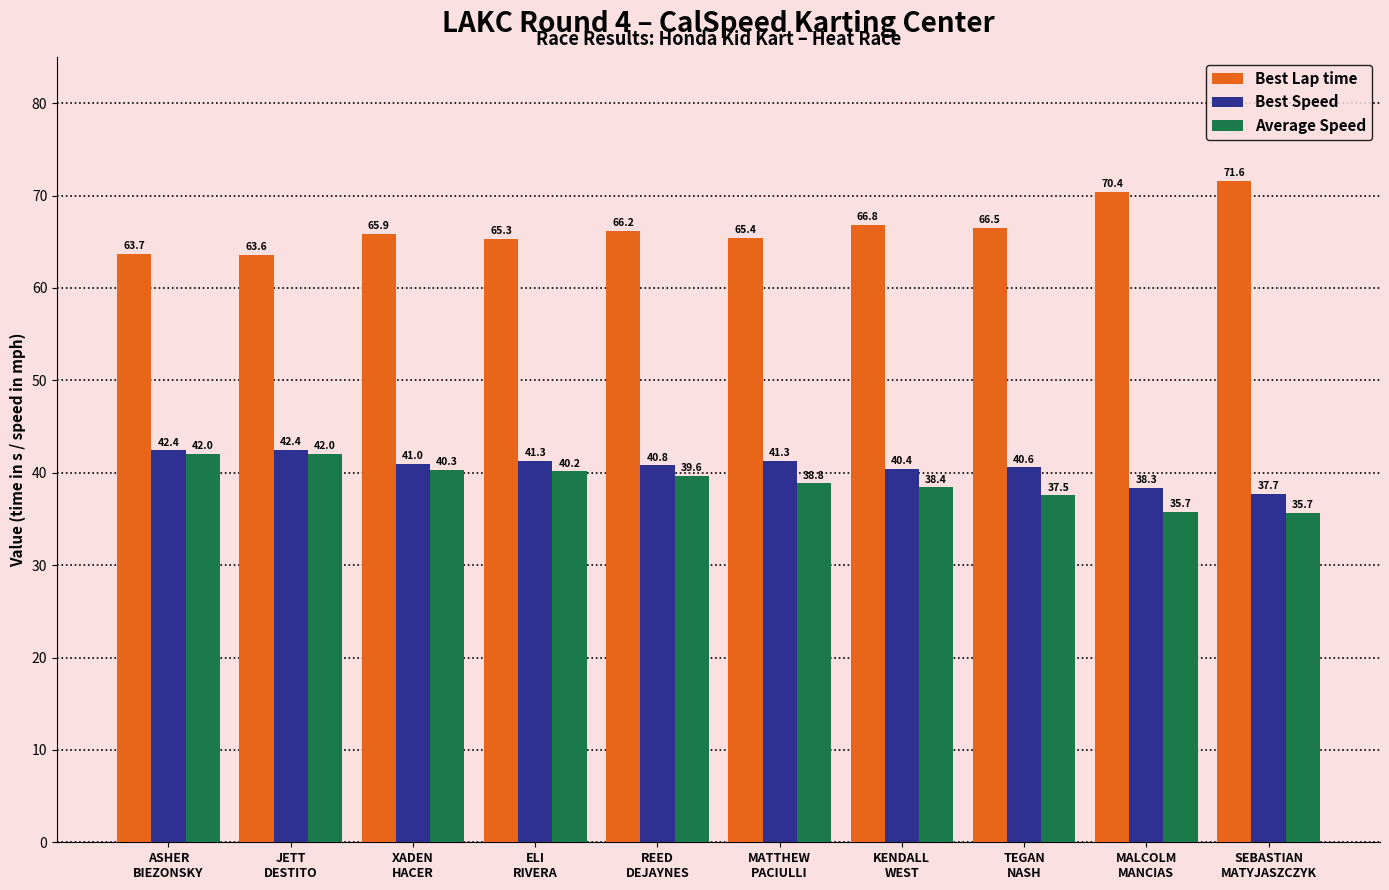

At how many categories does at least one series exceed 58?

10